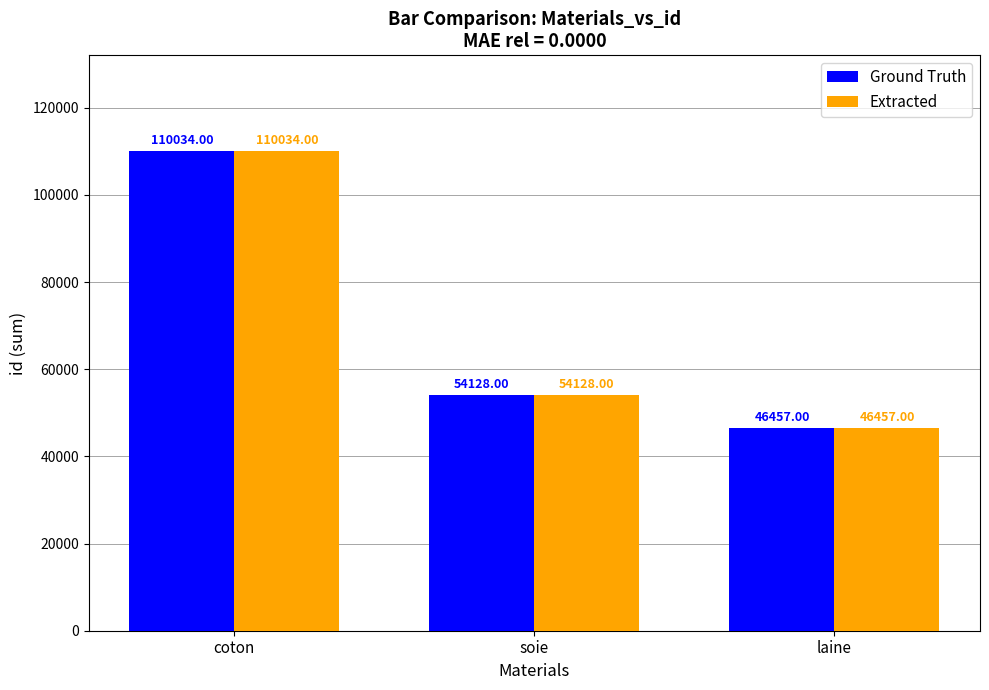

What is the total value across all series at soie?

108256